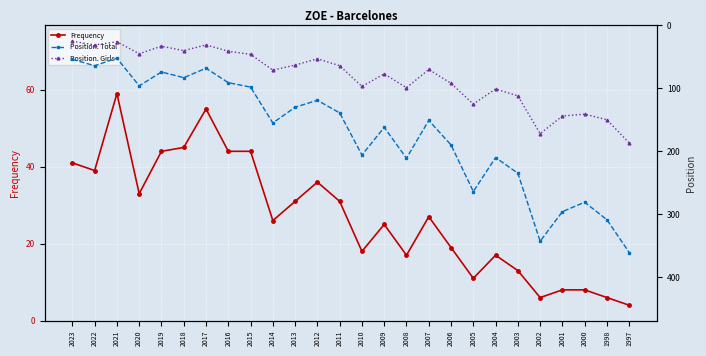

Which series changed the most between 2012 and 1998?

Position. Total